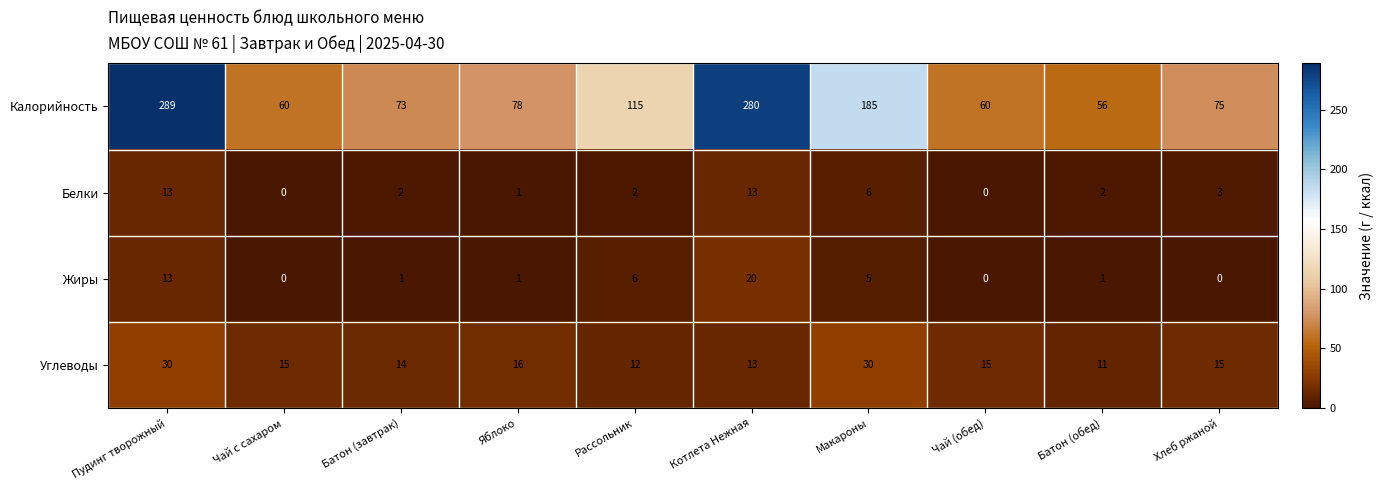

The Жиры series shows 1 at Батон (обед). True or false?

True